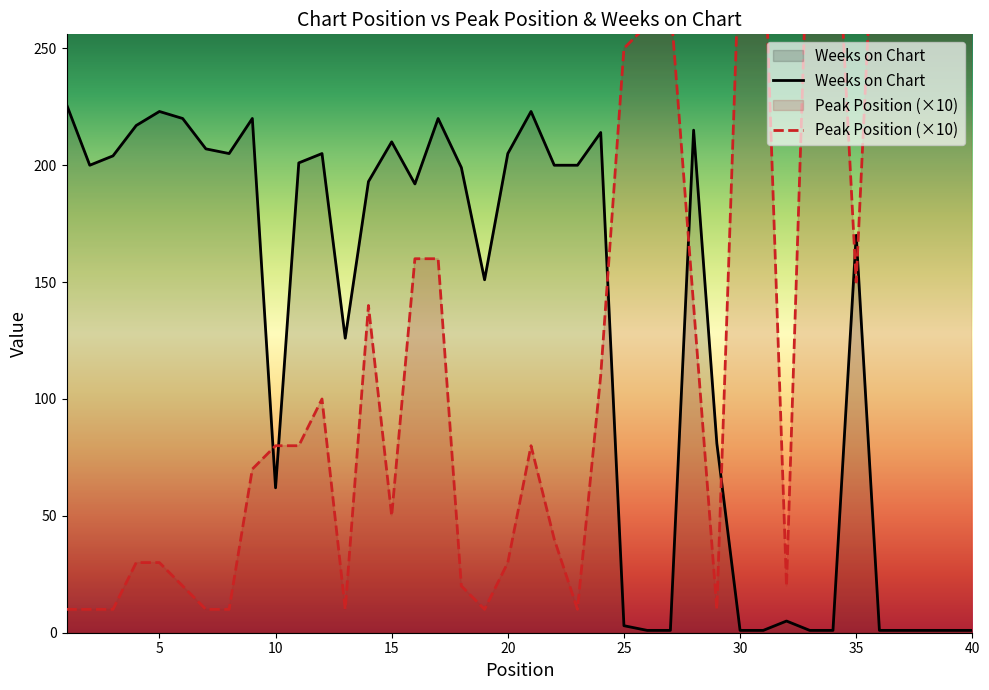

What is the difference between the maximum and minimum values in the Weeks on Chart series?

225